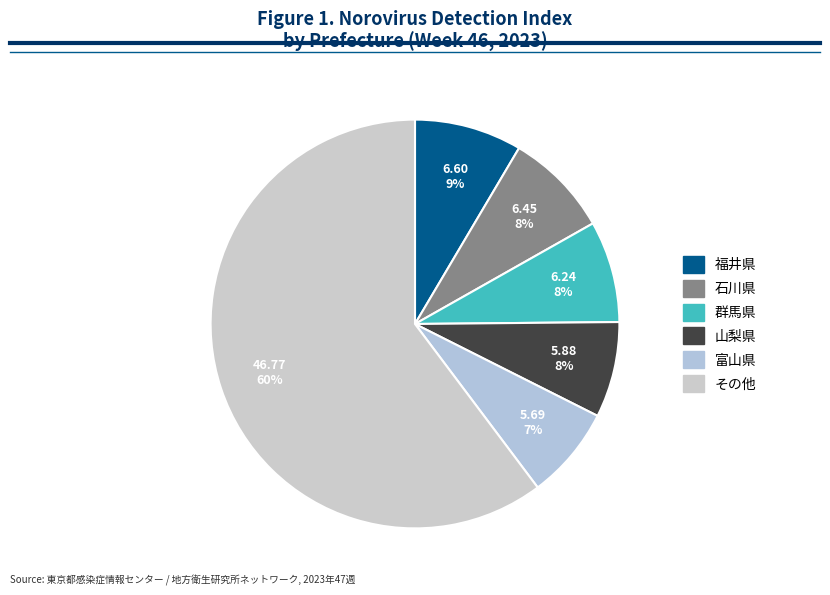

How many segments does this pie chart have?

6